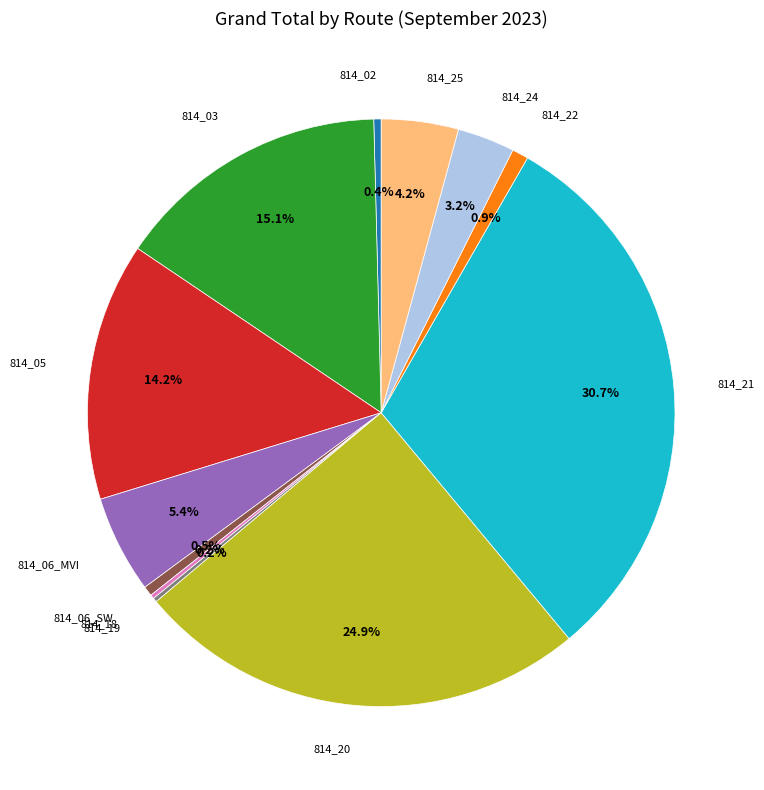

Is there a majority slice in this chart?

No